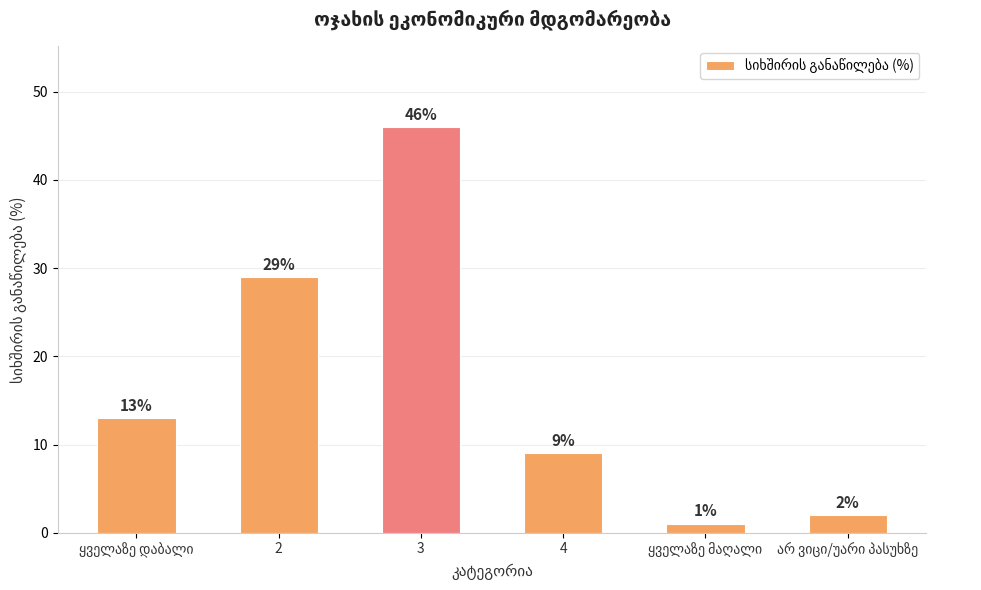

What position from the left is ყველაზე დაბალი?

1